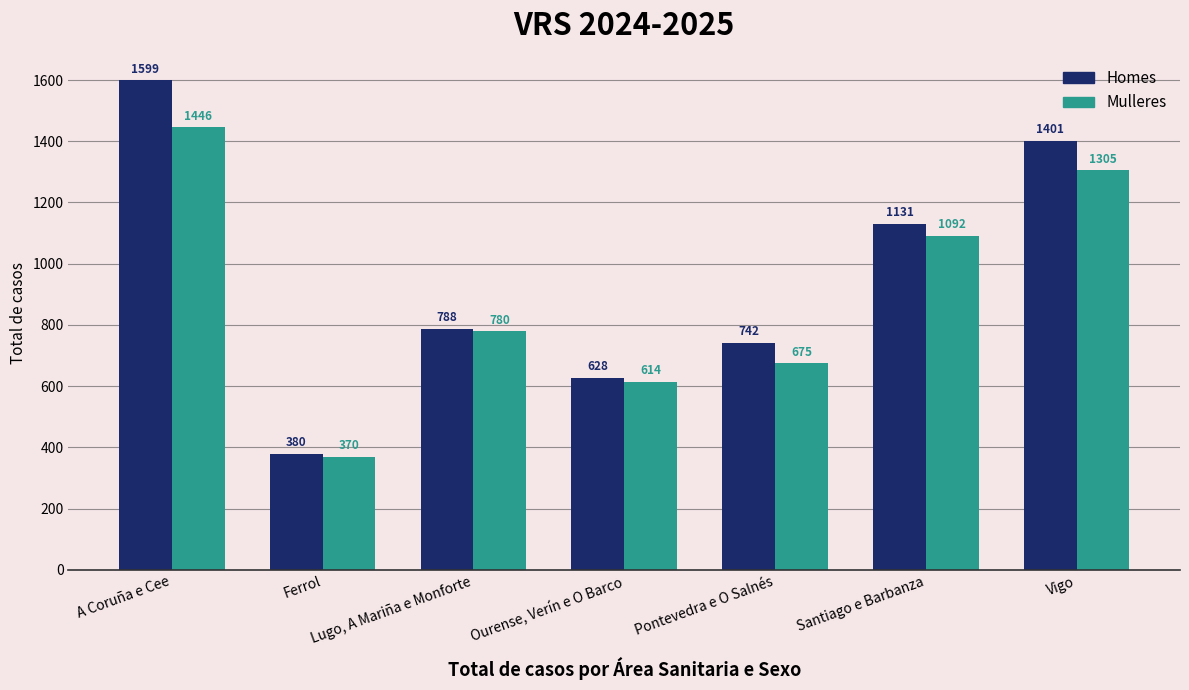

What is the value of the Mulleres bar at the 2nd from the left?

370